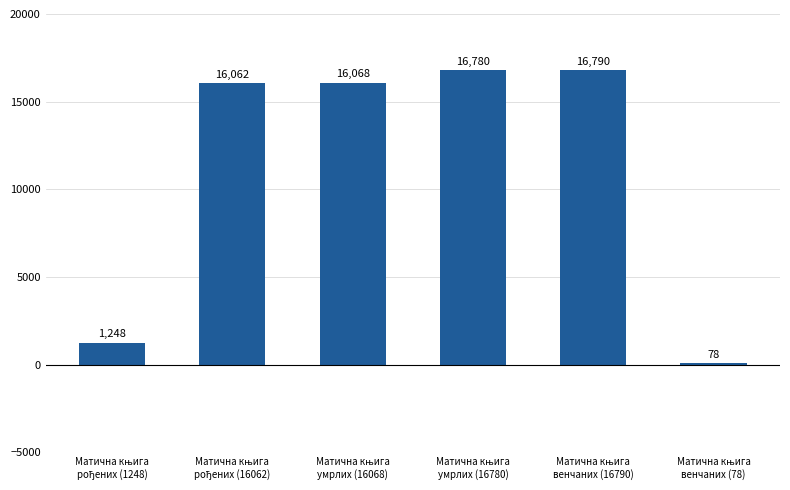

What is the minimum value shown in the chart?

78